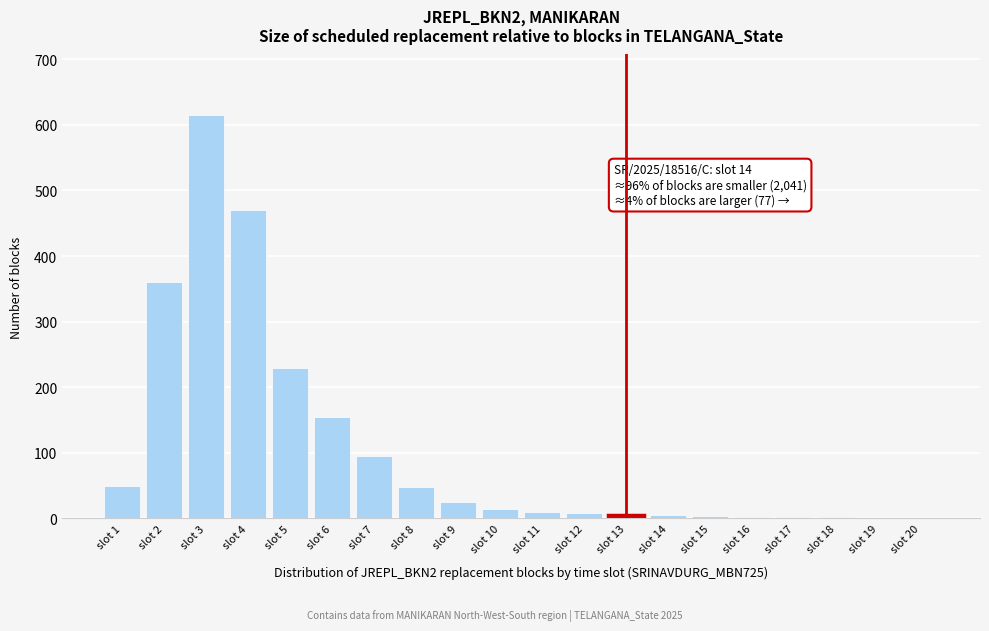

The value at slot 9 is 25. True or false?

True